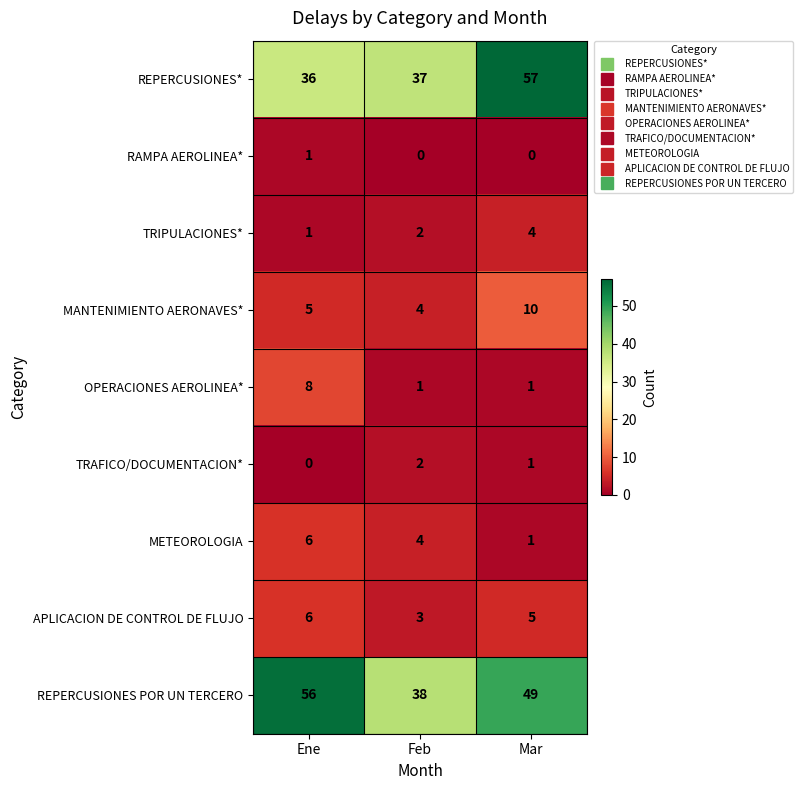

Which series has the largest total across all categories?

REPERCUSIONES POR UN TERCERO